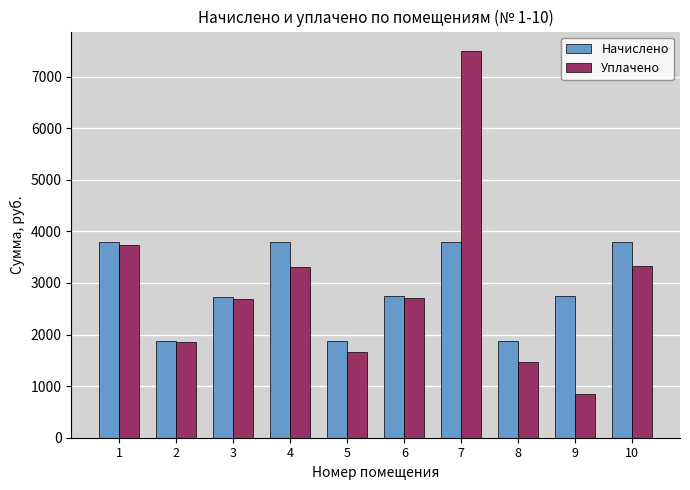

At which category is the sum across all series the highest?

7